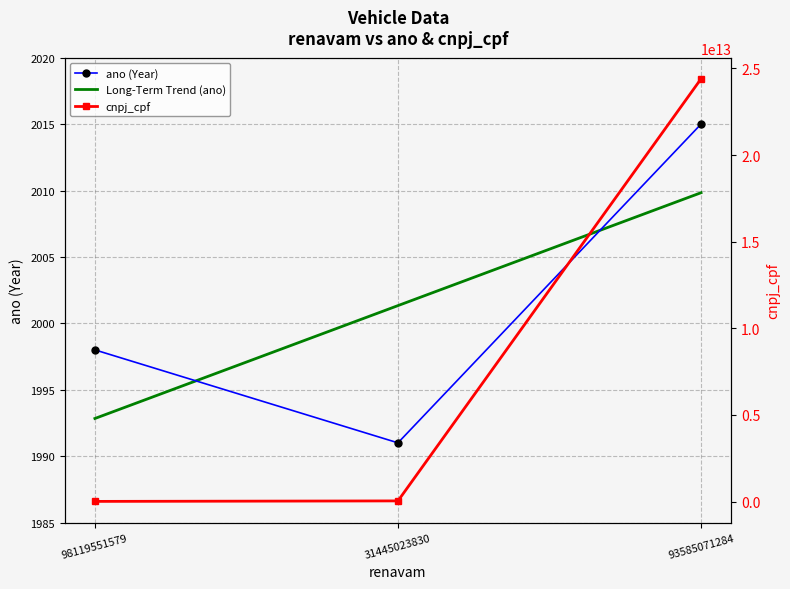

What position from the right is 93585071284?

1